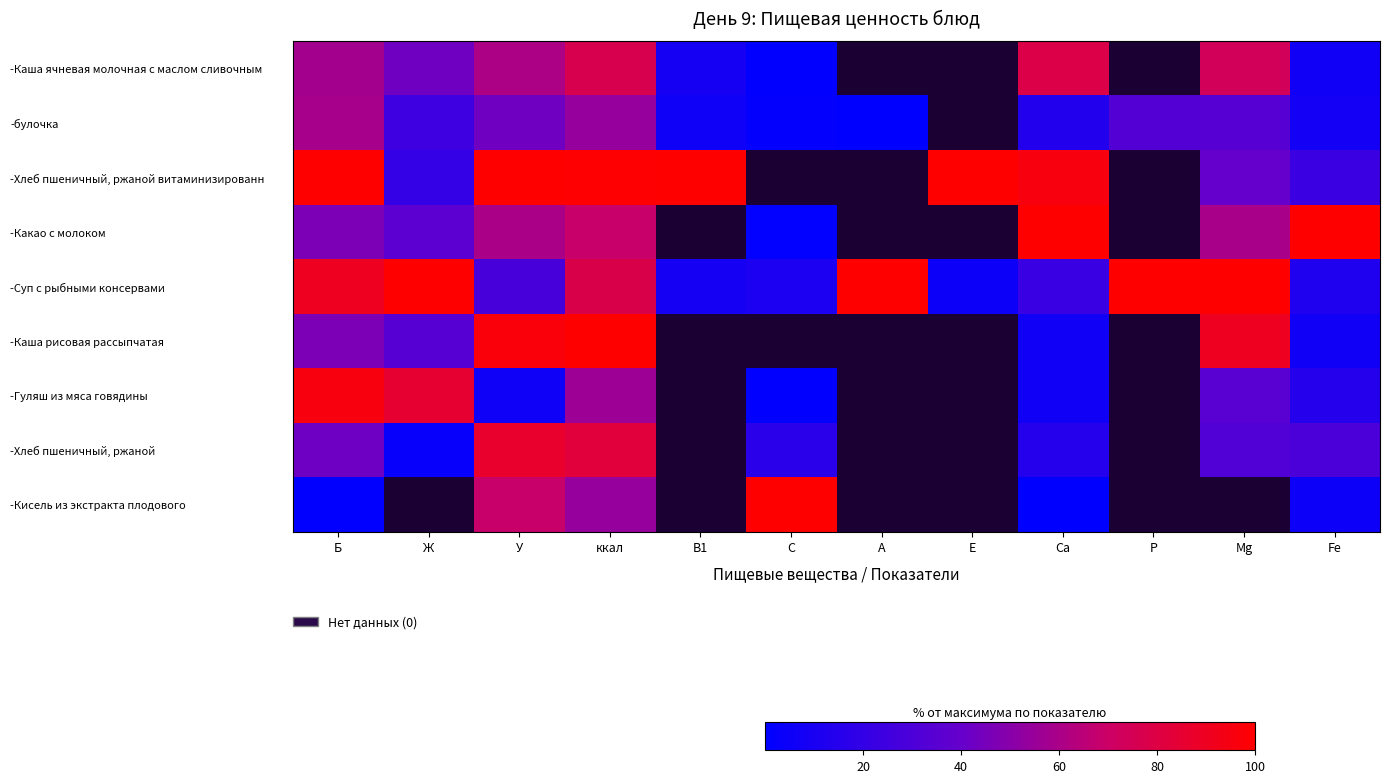

What is the difference between the maximum and minimum values in the -Суп с рыбными консервами series?

95.2